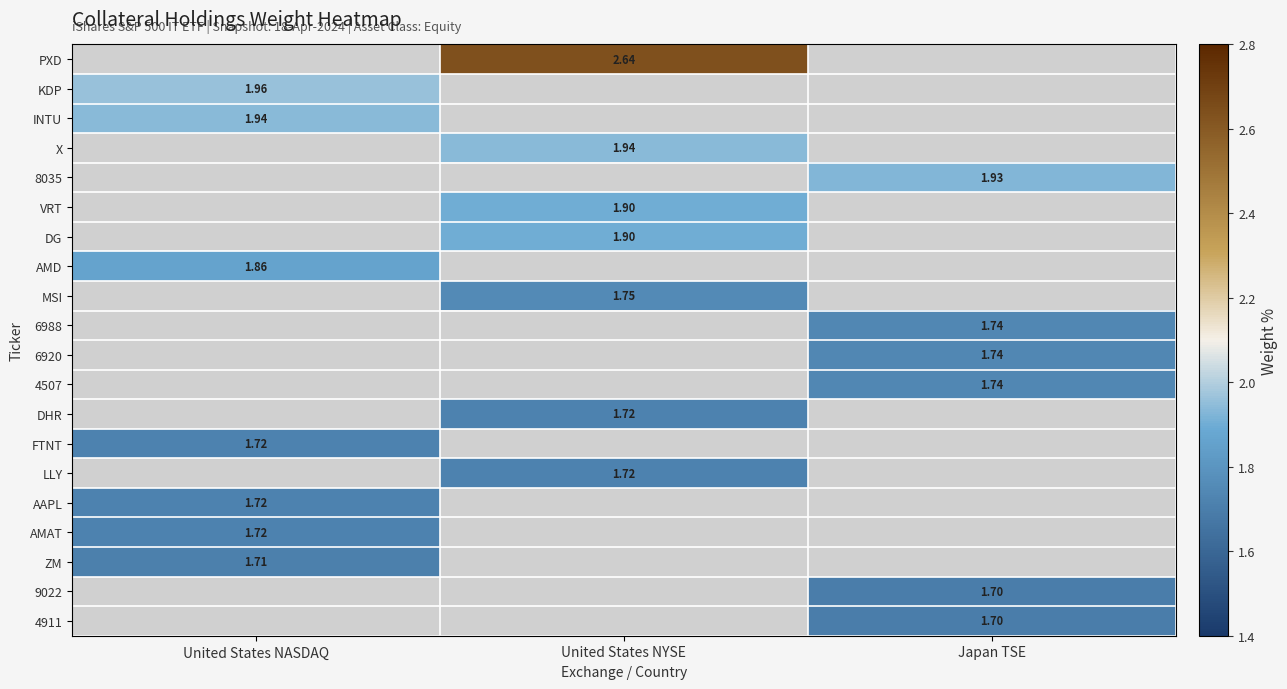

Which category has the lowest value across all series?

Japan TSE